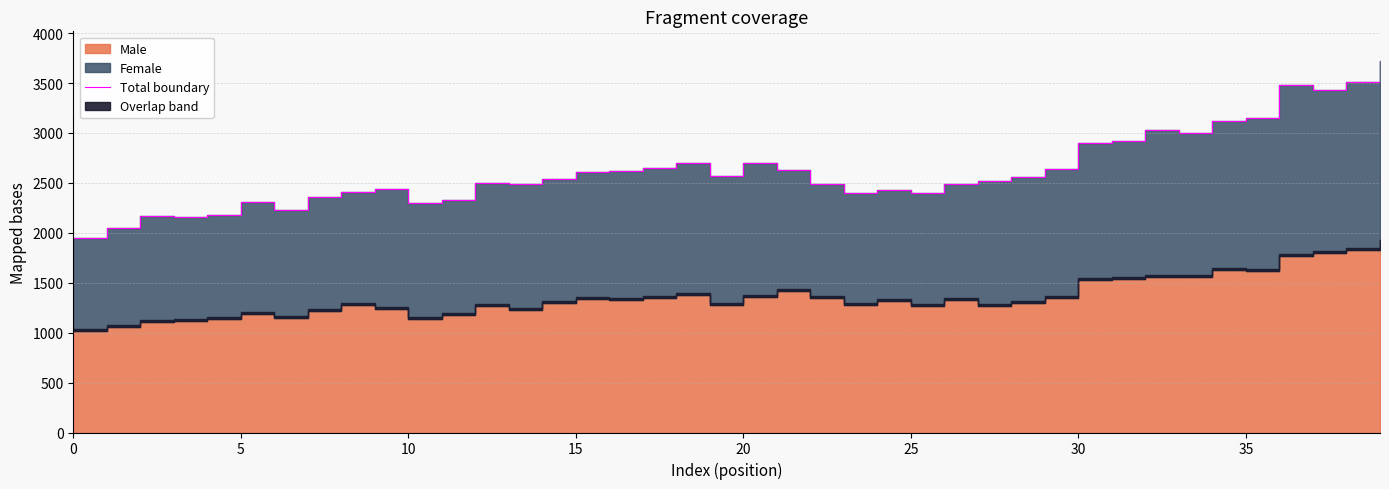

True or false: the data has more than 2 interior local peaks.

True